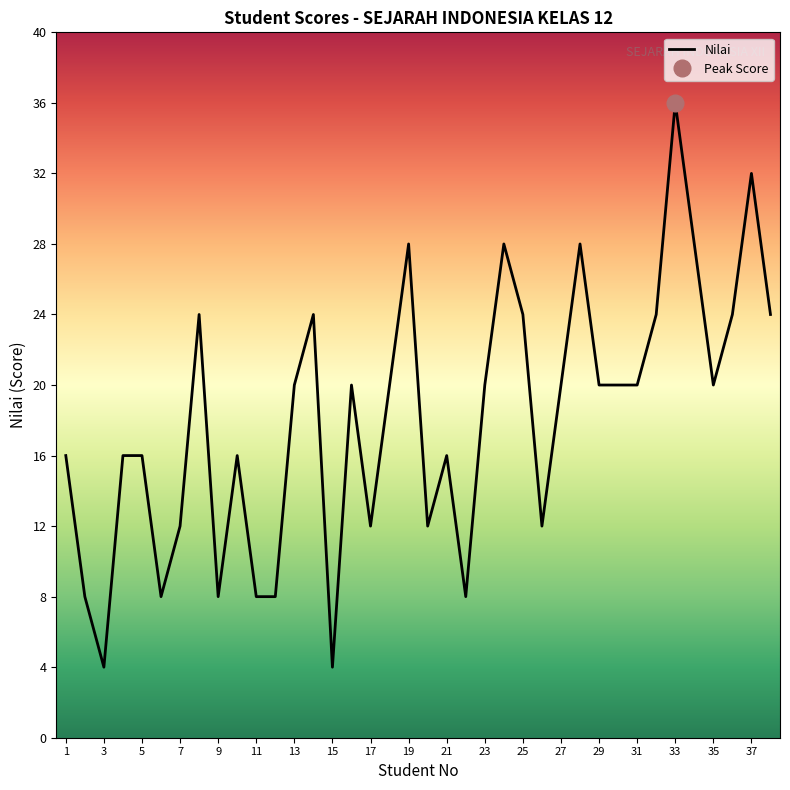

The value of Nilai at 13 is 20. True or false?

True